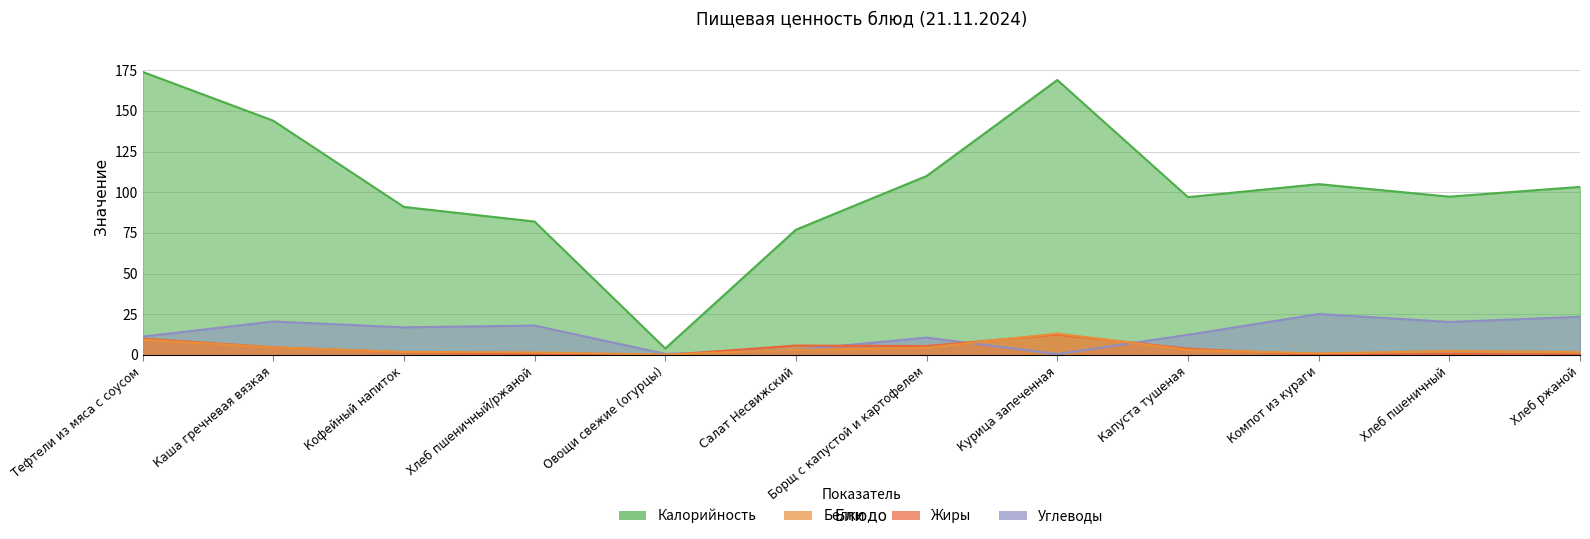

Reading left to right, list all the values displayed in this chart.

Калорийность: 174.0	144.0	91.0	82.0	4.0	77.0	110.0	169.0	97.0	105.0	97.3	103.3
Белки: 9.4	4.7	1.9	1.6	0.3	3.1	4.5	13.2	3.1	1.0	2.5	1.8
Жиры: 10.1	4.8	1.7	0.4	0.0	5.8	5.5	12.6	3.9	0.0	0.7	0.3
Углеводы: 11.3	20.6	17.0	18.1	0.7	3.1	10.7	0.6	12.4	25.2	20.3	23.5